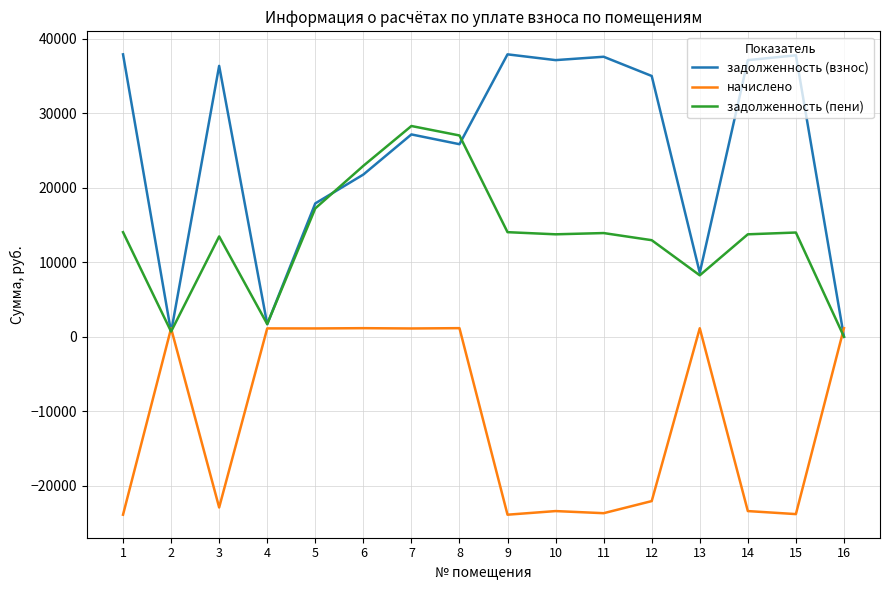

What is the maximum value for задолженность (взнос)?

37911.8